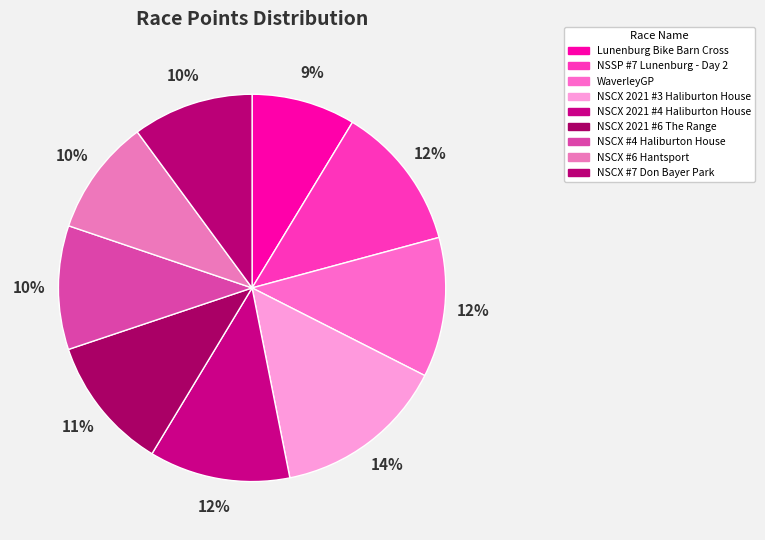

What is the change in value from WaverleyGP to NSCX #7 Don Bayer Park?

-45.7